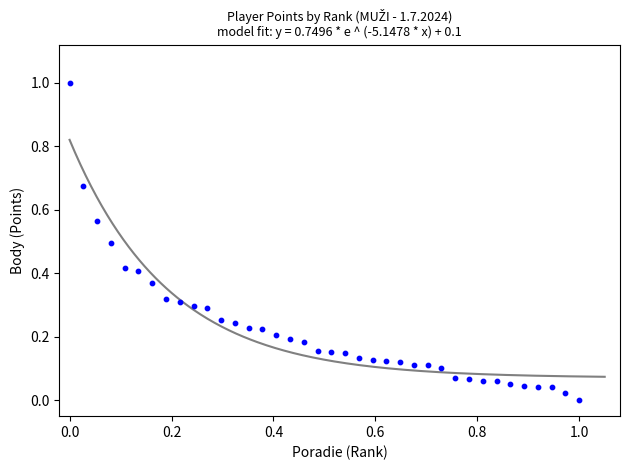

What is the range of Y values (max minus min)?

1.0